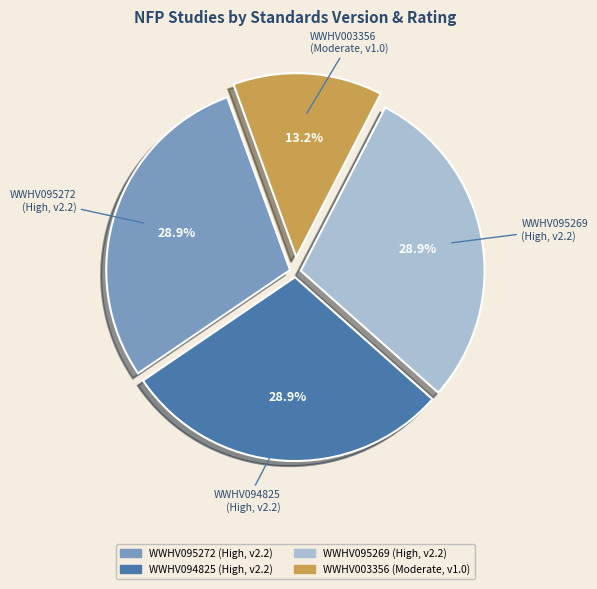

What is the smallest slice in the pie chart?

WWHV003356